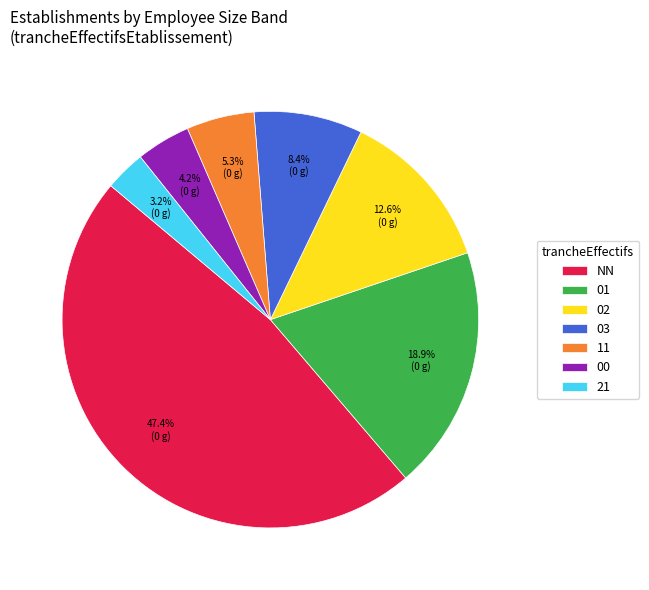

Is 11 the majority of the pie?

No